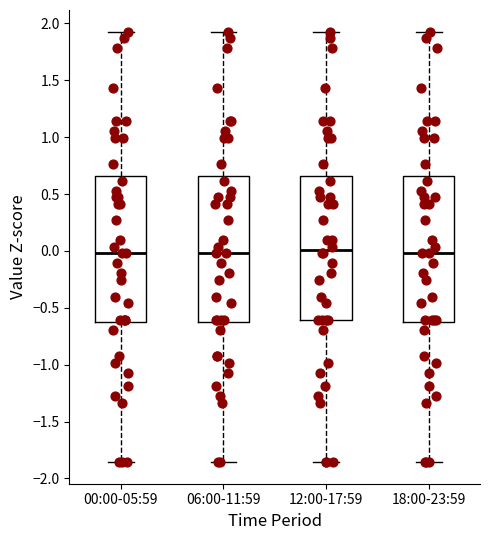

Reading left to right, read every box against the y-axis: the position of its median line, the range the box covers, and the ends of its whiskers. The values are not printed on the chart, so give them approximately, as read against the axis.

00:00-05:59: median 0.00, box -0.65 to 0.65, whiskers -1.85 to 1.95
06:00-11:59: median 0.00, box -0.65 to 0.65, whiskers -1.85 to 1.95
12:00-17:59: median 0.00, box -0.60 to 0.65, whiskers -1.85 to 1.95
18:00-23:59: median 0.00, box -0.65 to 0.65, whiskers -1.85 to 1.95